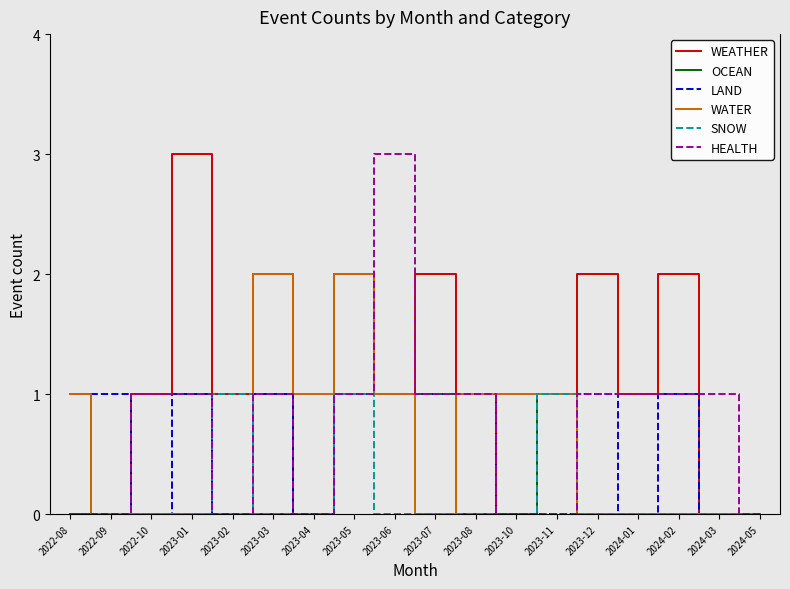

At which category is the sum across all series the highest?

2023-05